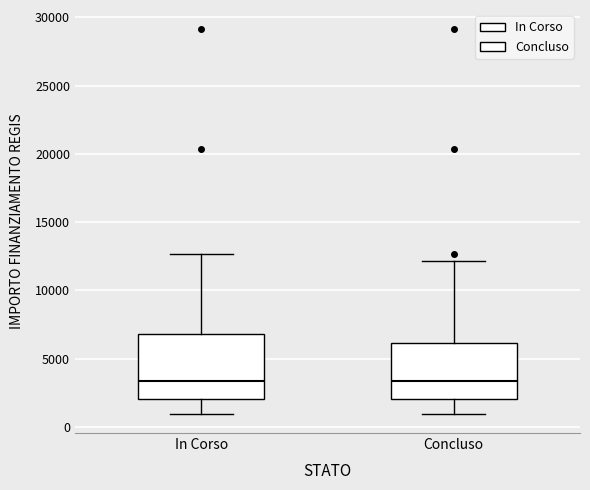

Where is the lower edge of the box for In Corso on the y-axis? The values are not printed on the chart, so give them approximately, as read against the axis.

2000